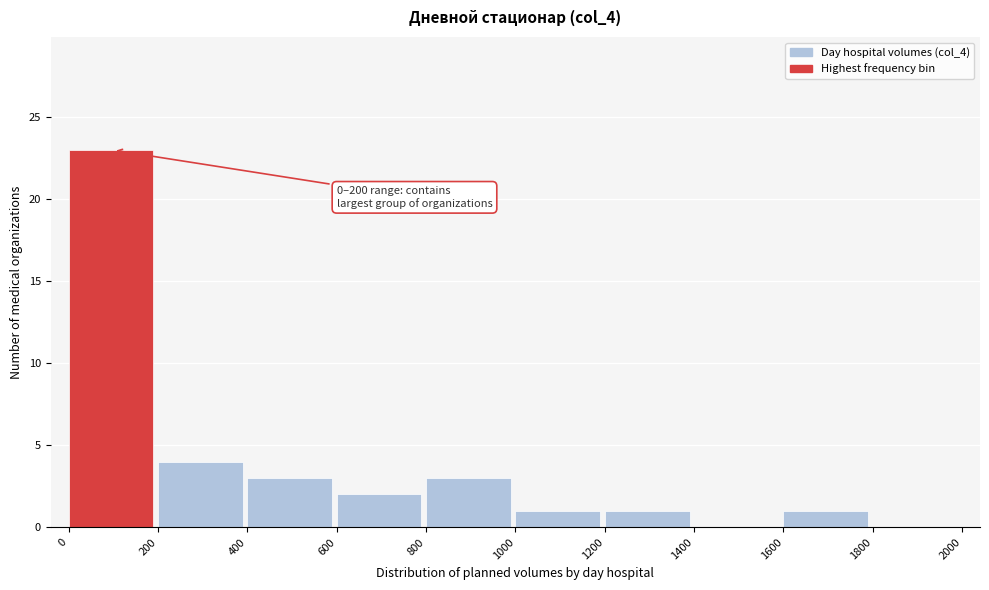

Over which range of the x-axis is the bar tallest?

0 to 200